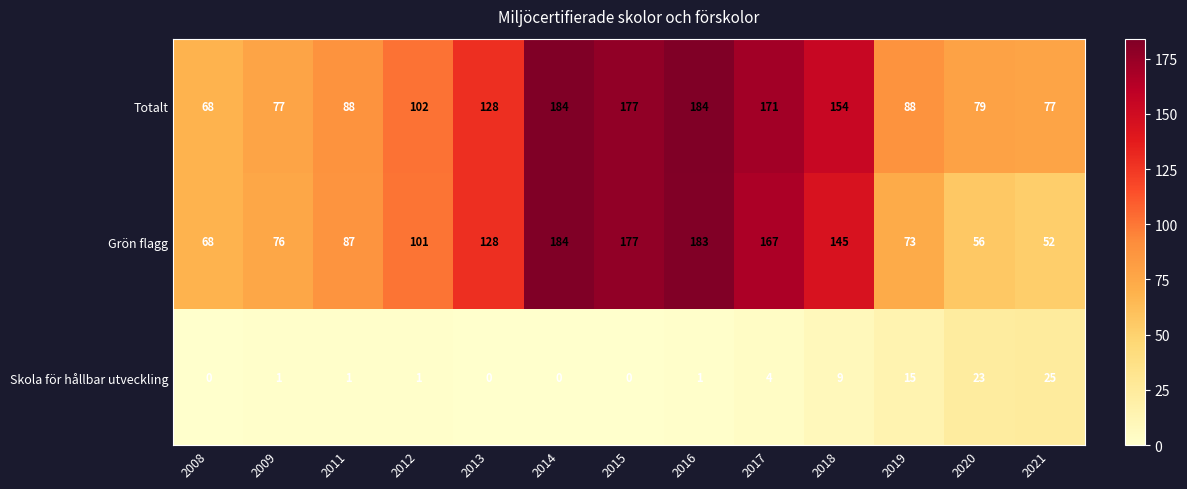

Which series has the largest range (max minus min)?

Grön flagg